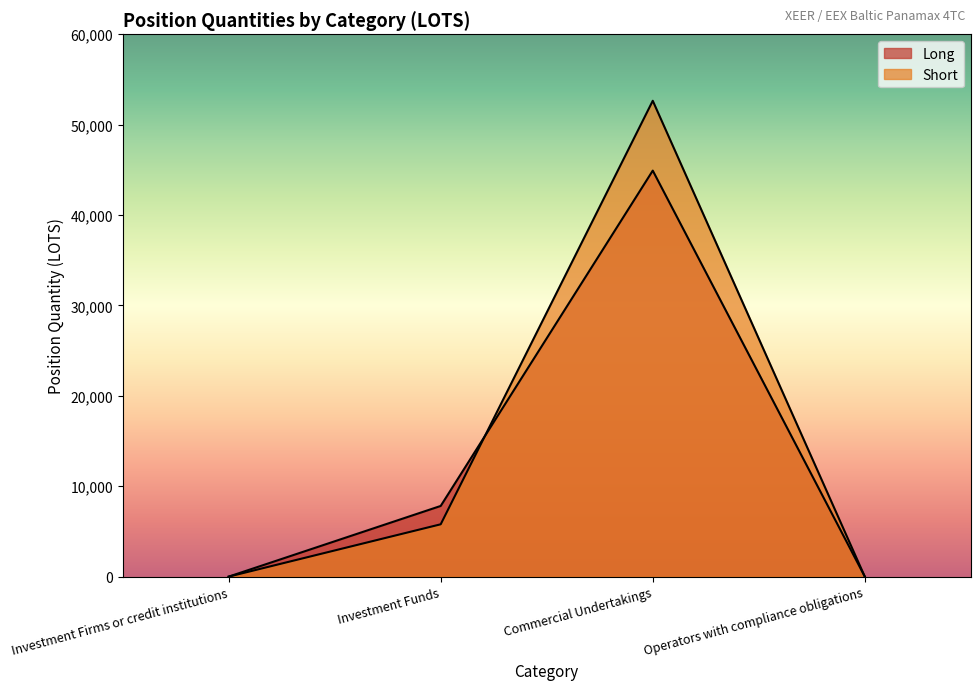

What is the difference between the maximum and minimum values in the Long series?

44917.9